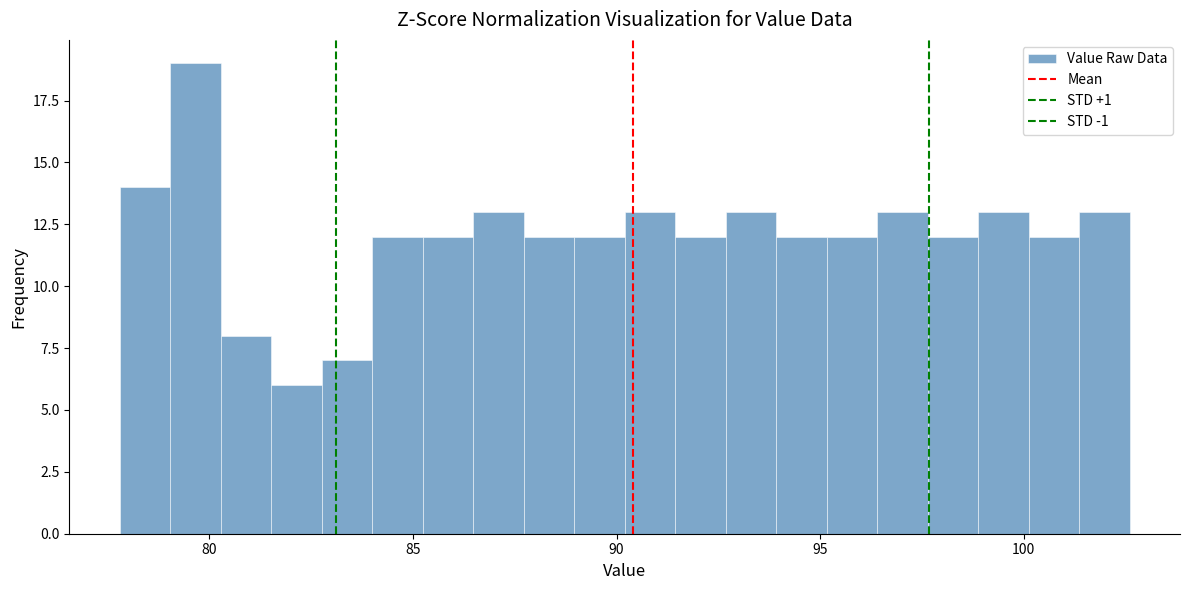

Read against the x-axis, roughly where is the centre of the tallest bar?

79.5